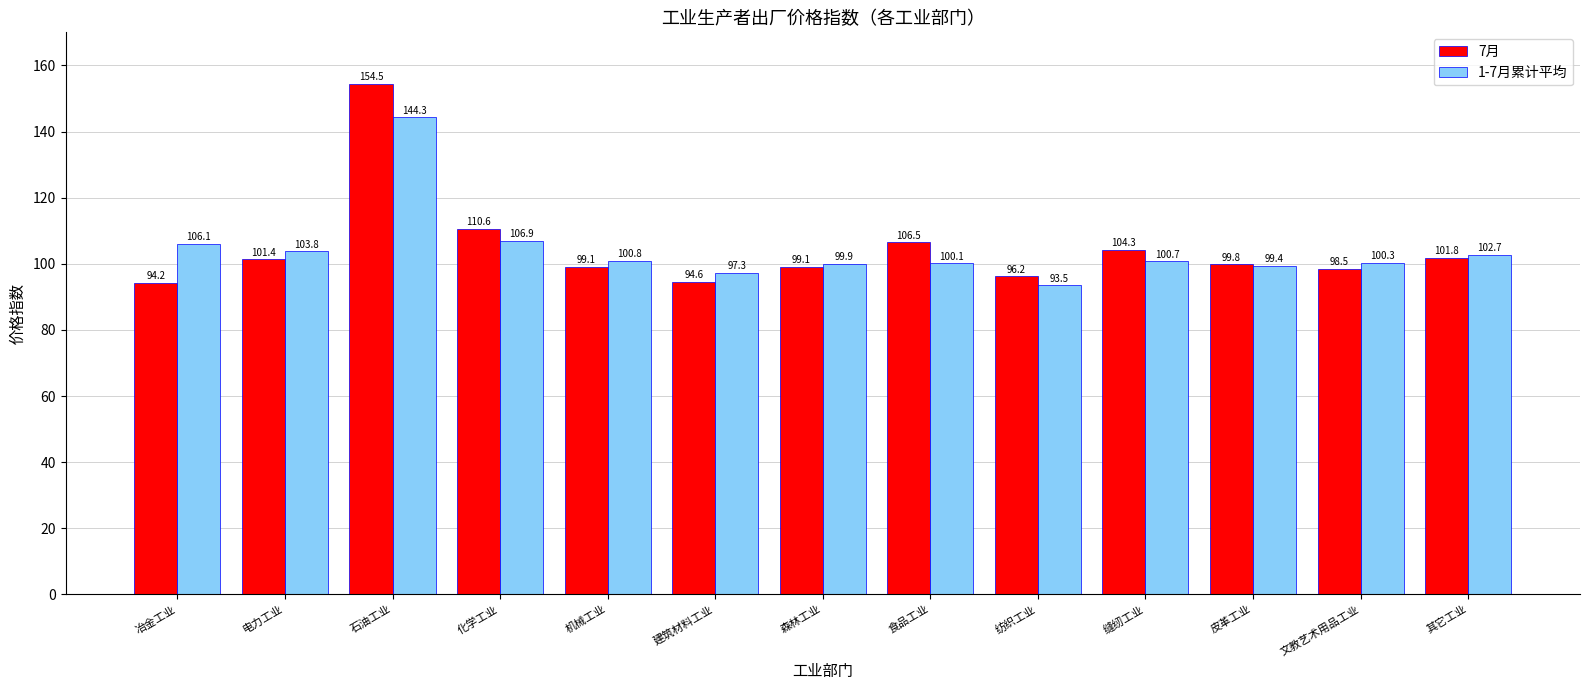

What are all the series names shown in the legend?

7月, 1-7月累计平均